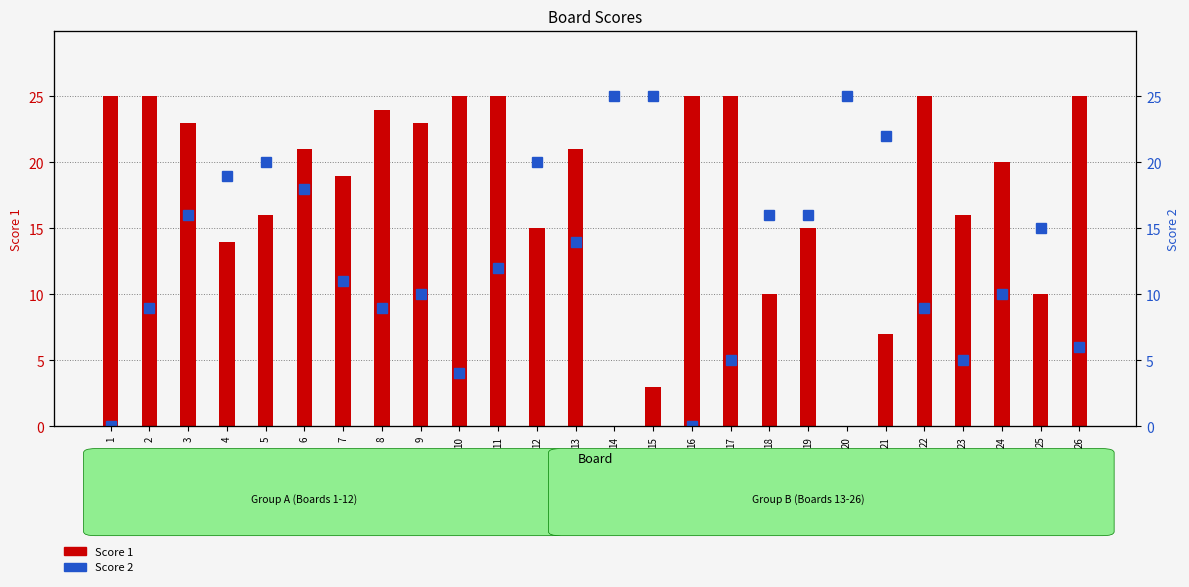

Does the chart contain any negative values?

No